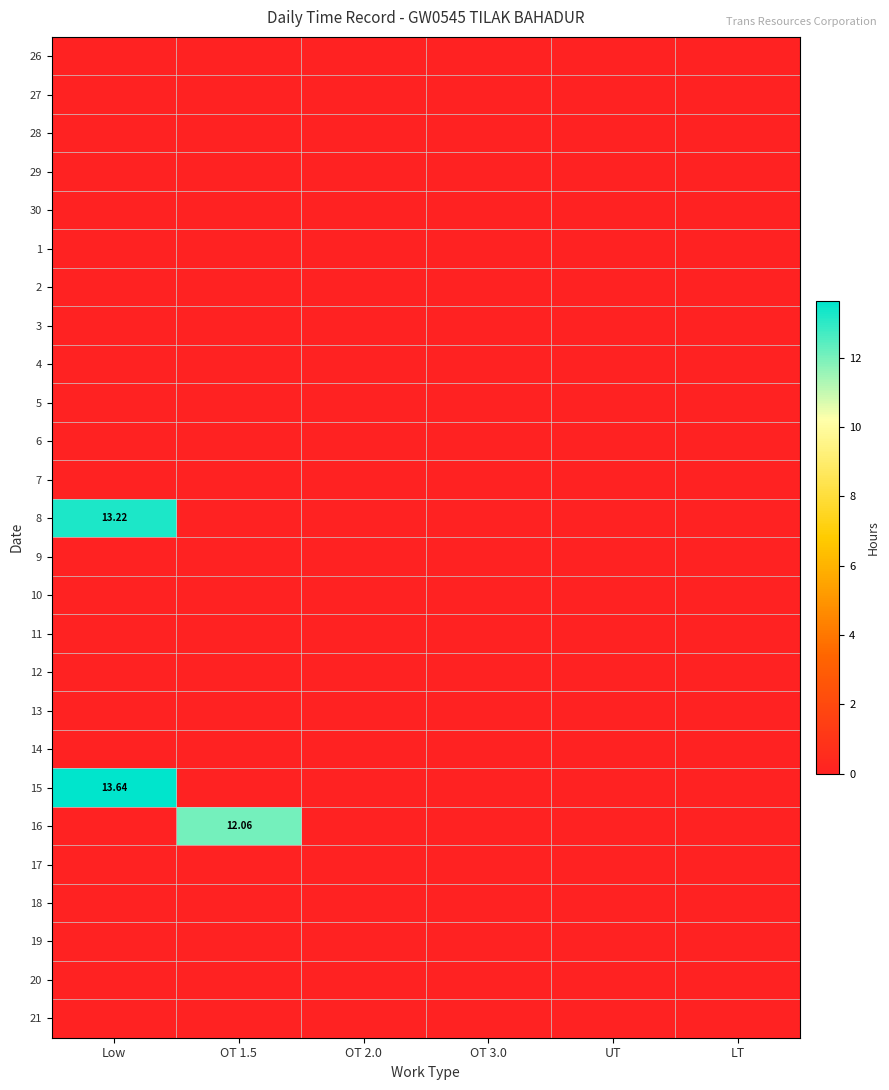

The value of 2 at OT 3.0 is 0.0. True or false?

True